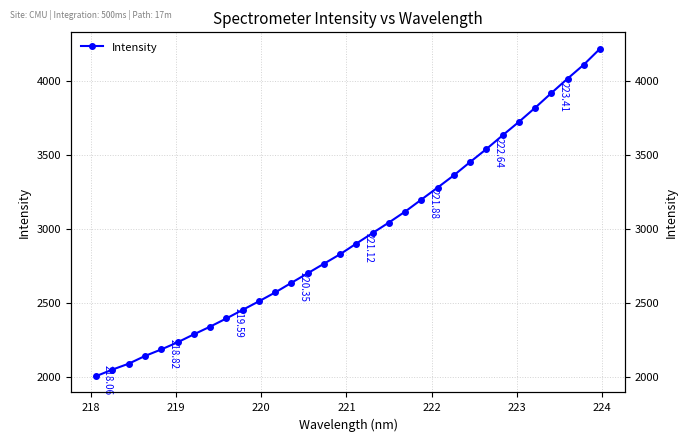

Reading left to right, extract all data points from this chart.

2003.4	2047.4	2087.3	2139.4	2183.5	2231.5	2285.3	2337.4	2392.8	2450.7	2508.5	2568.3	2633.6	2698.0	2762.5	2827.0	2899.2	2970.3	3041.1	3114.9	3196.2	3277.4	3360.2	3449.8	3537.4	3630.2	3720.8	3816.2	3915.7	4013.2	4107.7	4215.6